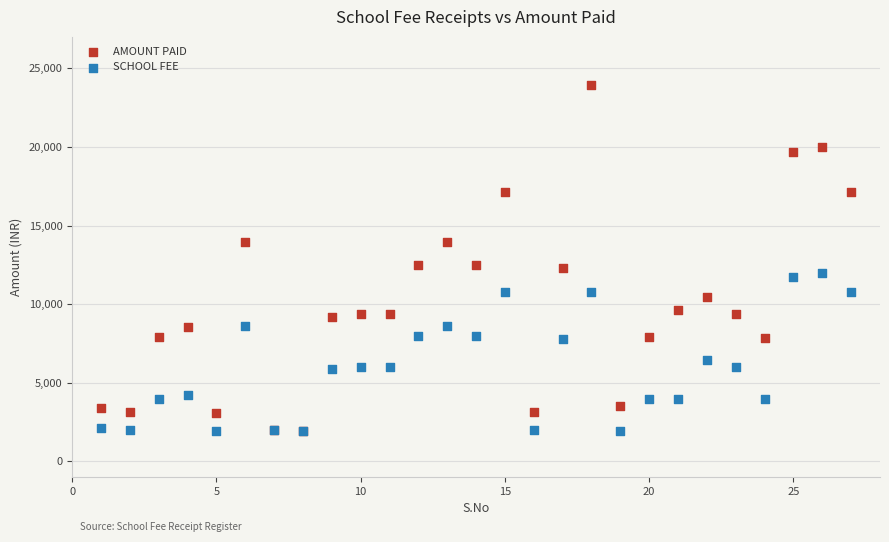

In the SCHOOL FEE series, what Y value is closest to 6975?

6450